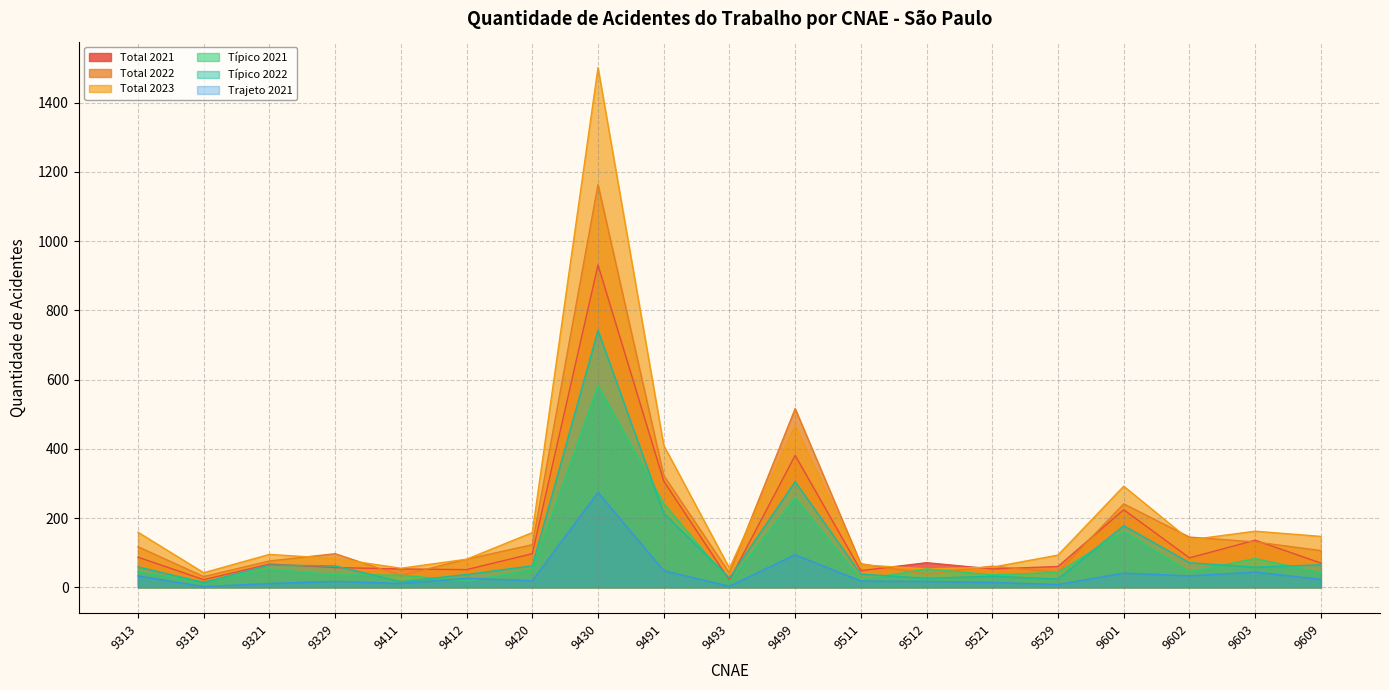

The Típico 2021 series shows 35 at 9411. True or false?

True